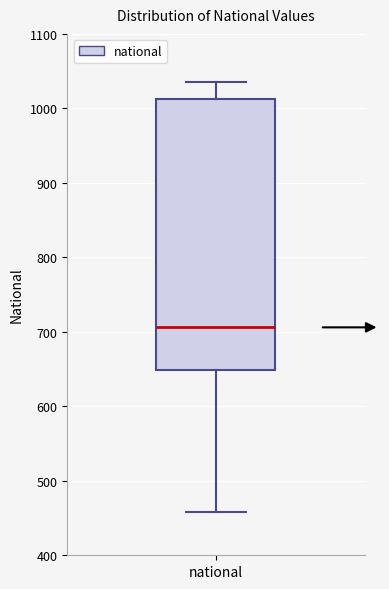

Where does the lower whisker of the box for national end on the y-axis? The values are not printed on the chart, so give them approximately, as read against the axis.

460